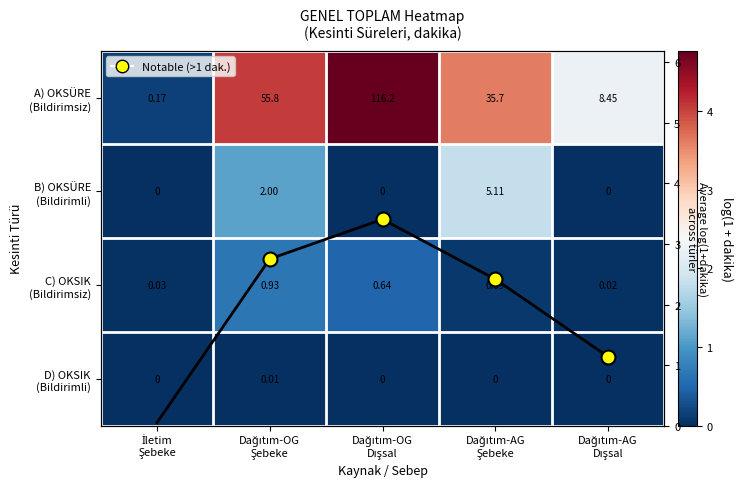

Where is B) OKSÜRE (Bildirimli) nearest to the value 0?

İletim Şebeke